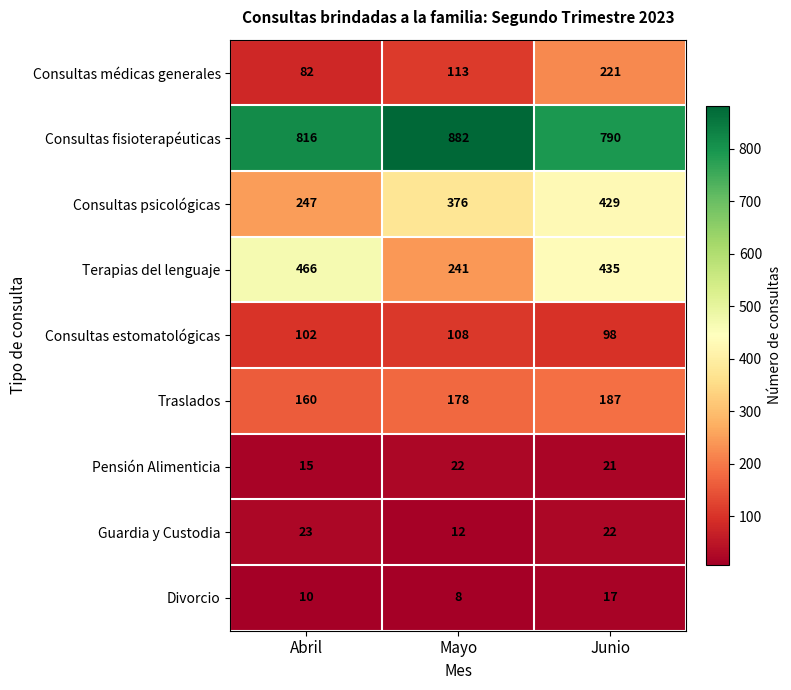

What is the difference between the highest and lowest values at Junio?

773